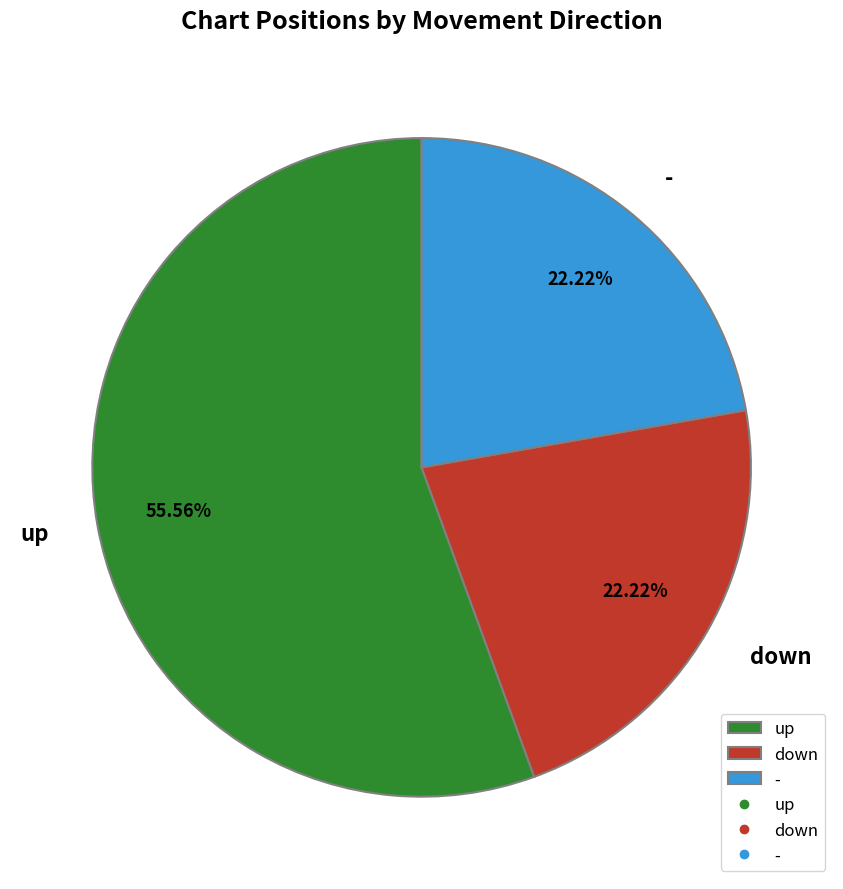

Approximately how many times larger is the value at - compared to up?

0.4